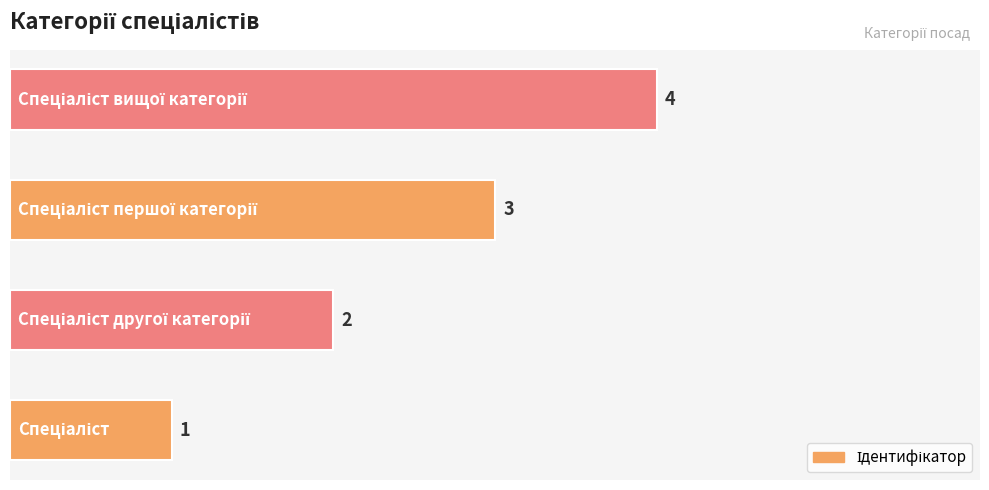

Count the values in the range 2 to 4.

3